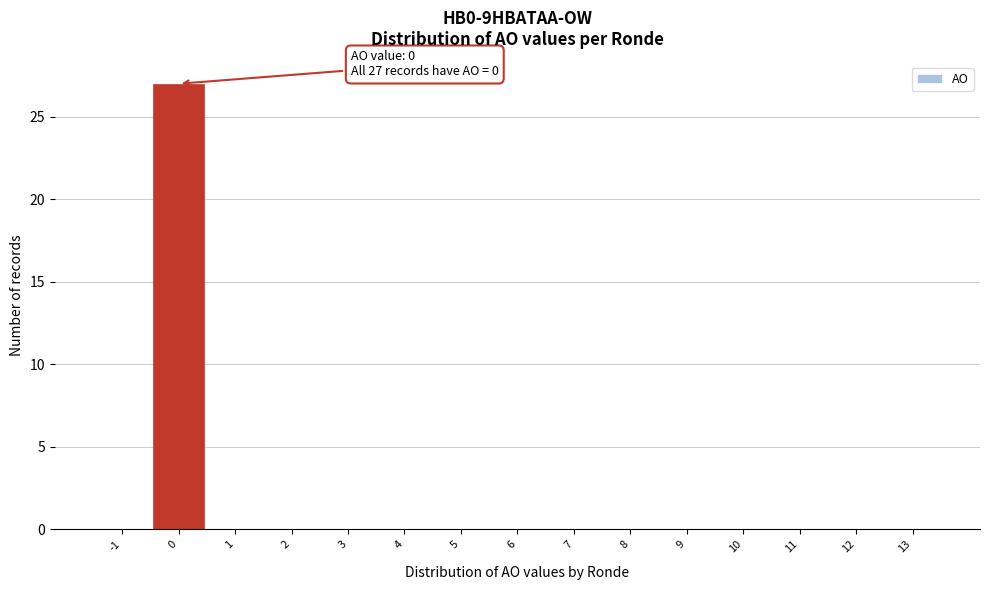

Reading left to right, extract all data points from this chart.

-1=0	0=27	1=0	2=0	3=0	4=0	5=0	6=0	7=0	8=0	9=0	10=0	11=0	12=0	13=0